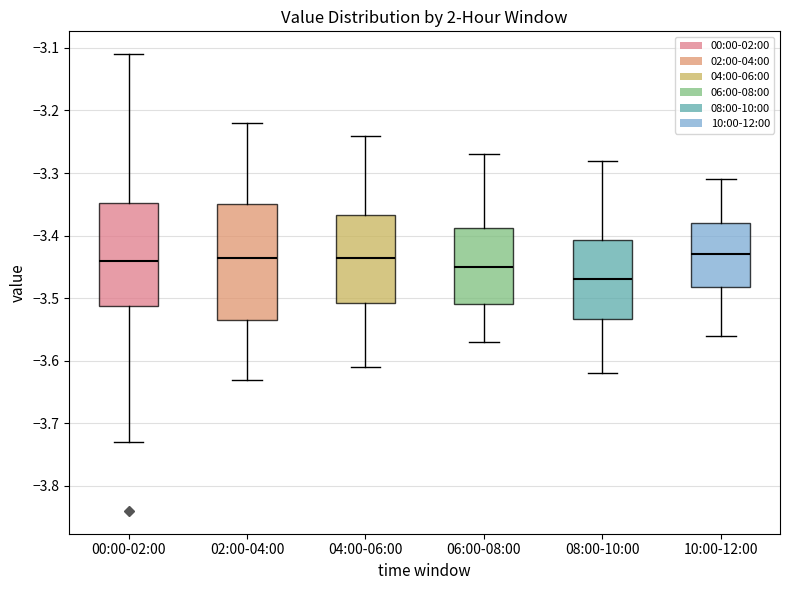

Reading left to right, transcribe this box plot: for each box, give where its median line is, the range the box spans, and where its two whiskers end, as read against the y-axis. The values are not printed on the chart, so give them approximately, as read against the axis.

00:00-02:00: median -3.44, box -3.51 to -3.35, whiskers -3.73 to -3.11
02:00-04:00: median -3.43, box -3.53 to -3.35, whiskers -3.63 to -3.22
04:00-06:00: median -3.43, box -3.51 to -3.37, whiskers -3.61 to -3.24
06:00-08:00: median -3.45, box -3.51 to -3.39, whiskers -3.57 to -3.27
08:00-10:00: median -3.47, box -3.53 to -3.41, whiskers -3.62 to -3.28
10:00-12:00: median -3.43, box -3.48 to -3.38, whiskers -3.56 to -3.31